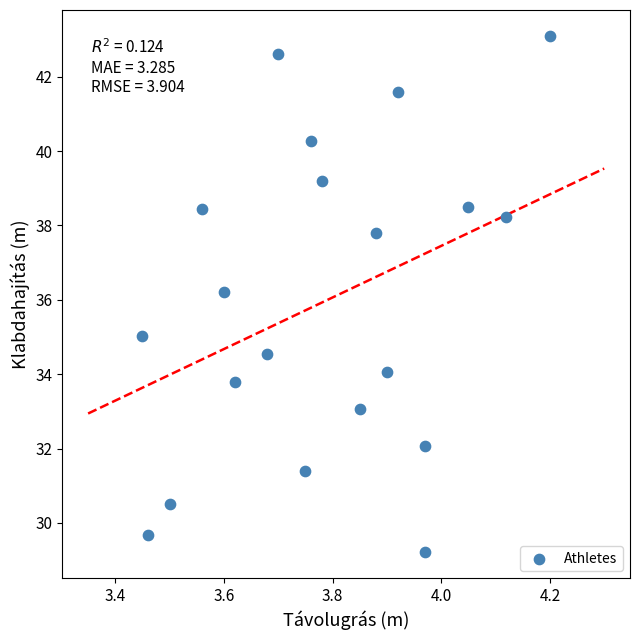

What is the range of X values (max minus min)?

0.8